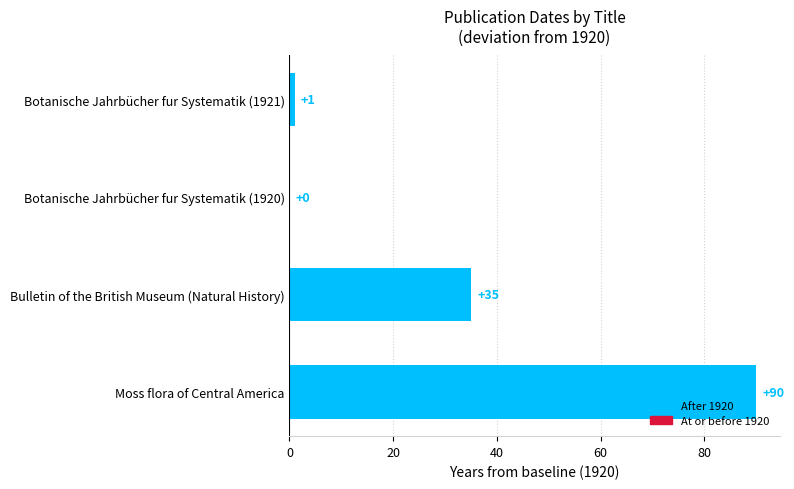

What is the label of the 3rd bar from the left?

Bulletin of the British Museum (Natural History)